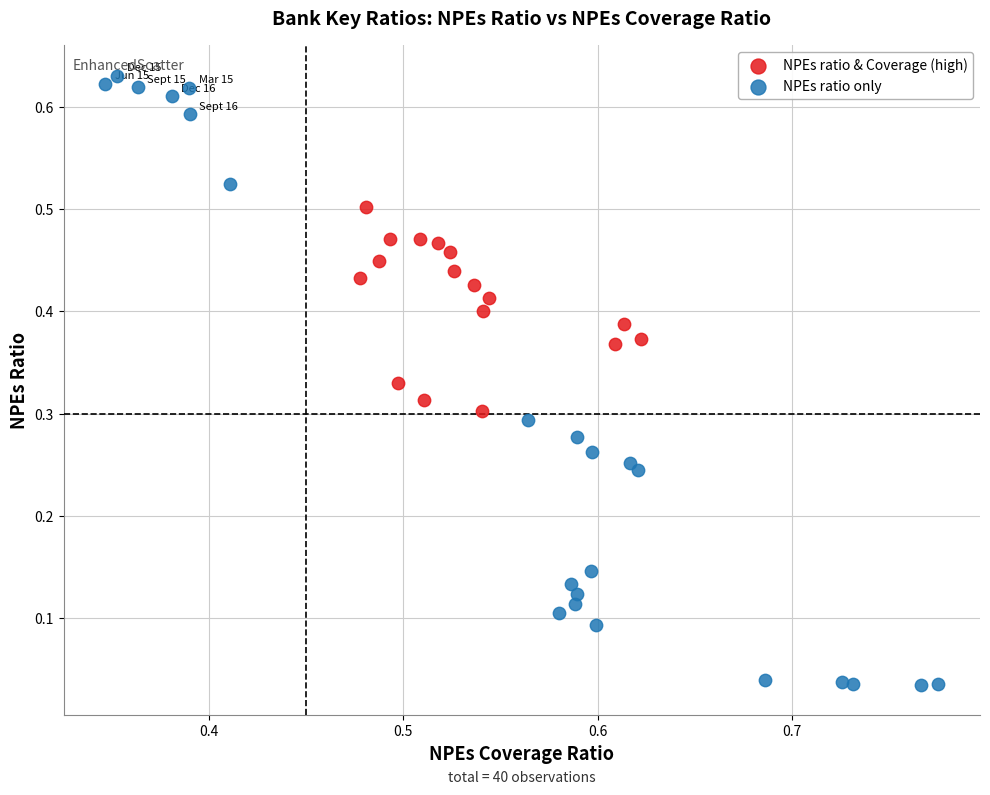

Which series reaches the maximum Y coordinate?

NPEs ratio only